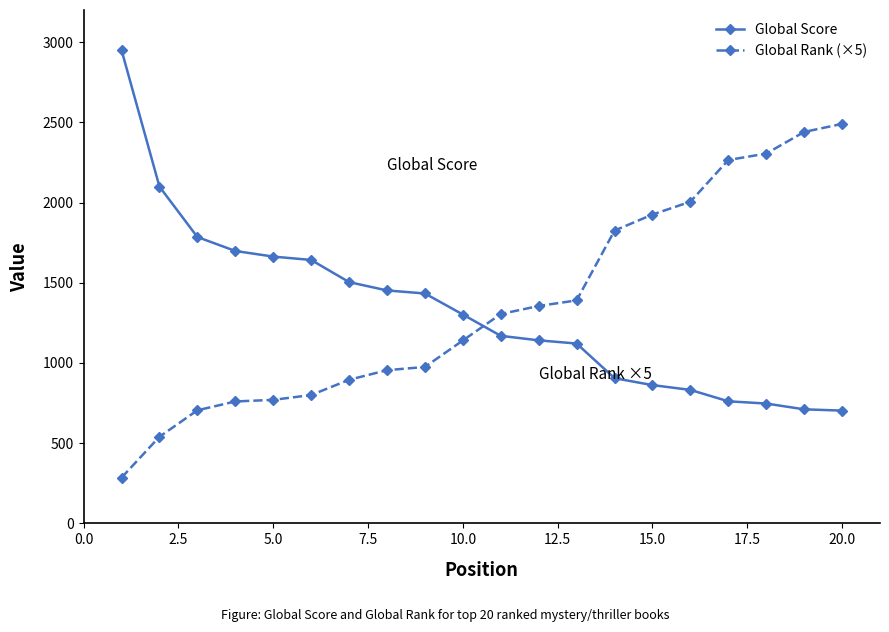

What is the average value of the Global Score series?

1324